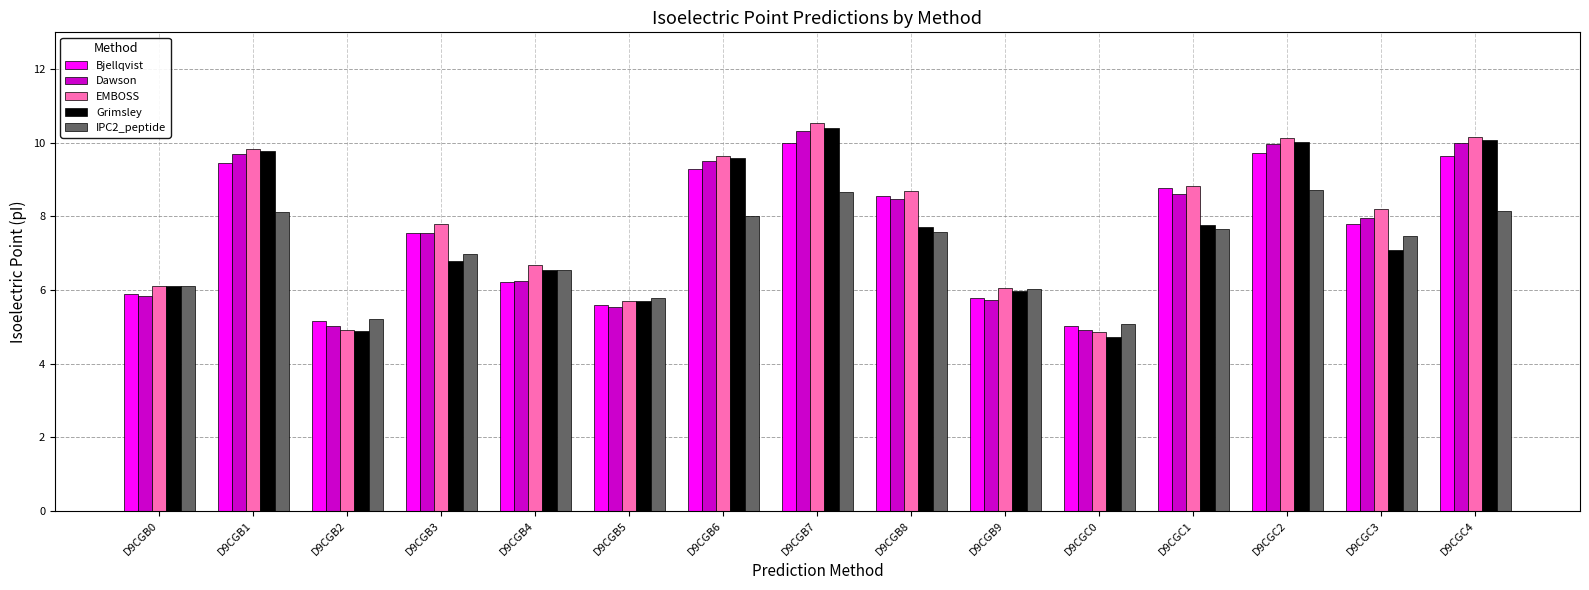

At which category does the chart reach its minimum across all series?

D9CGC0